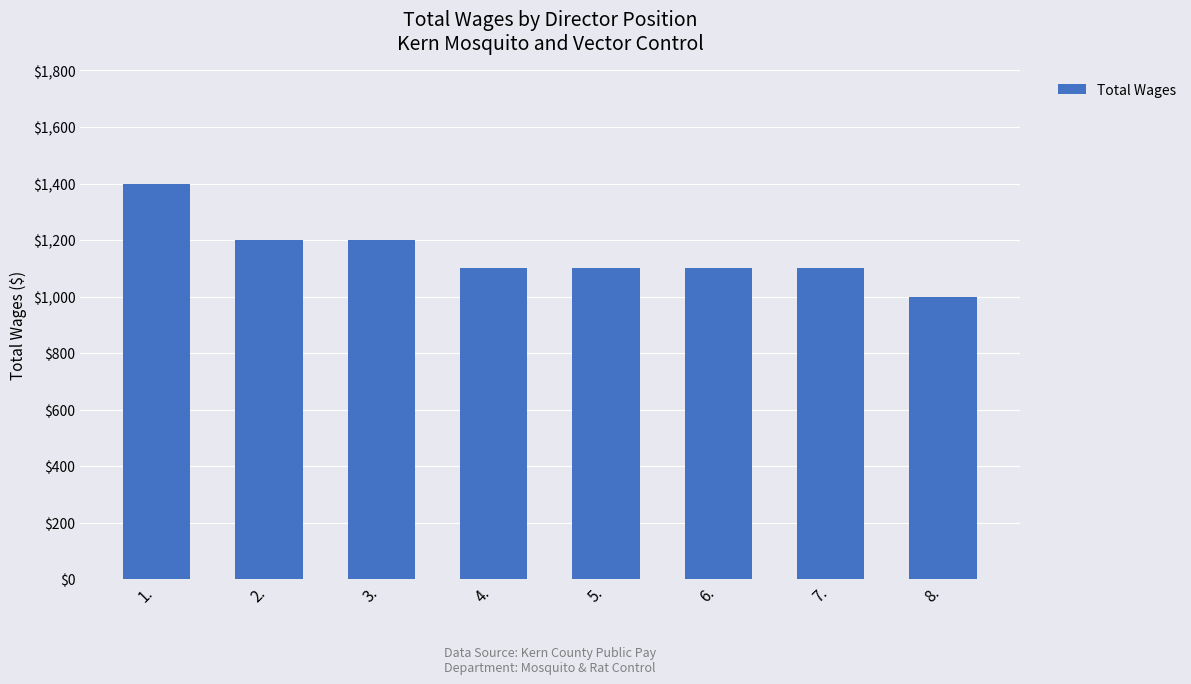

How many values are between 1100 and 1200?

6